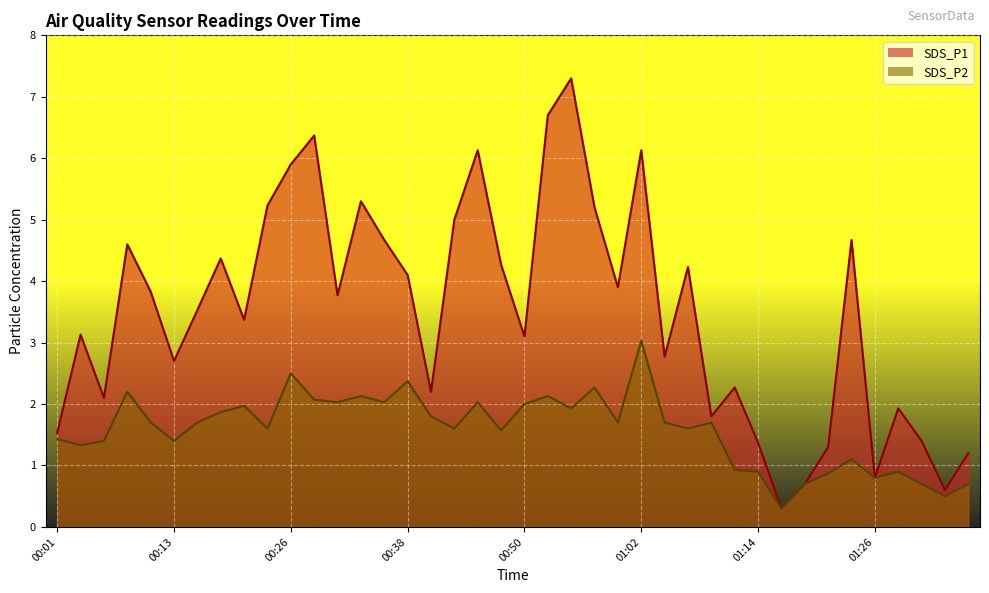

What is the difference between the maximum and minimum values in the SDS_P2 series?

2.7